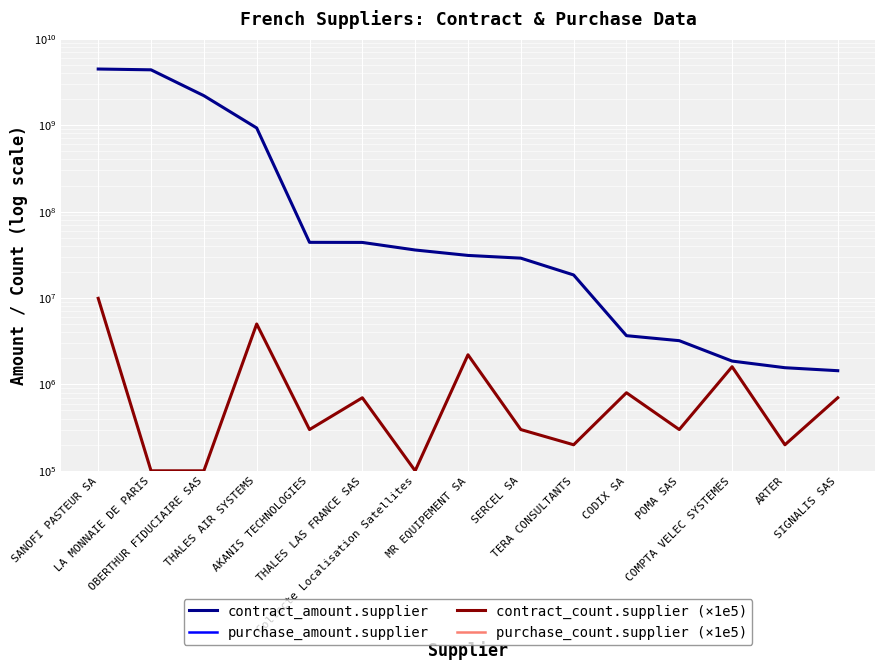

At which label does contract_amount.supplier reach its minimum?

SIGNALIS SAS